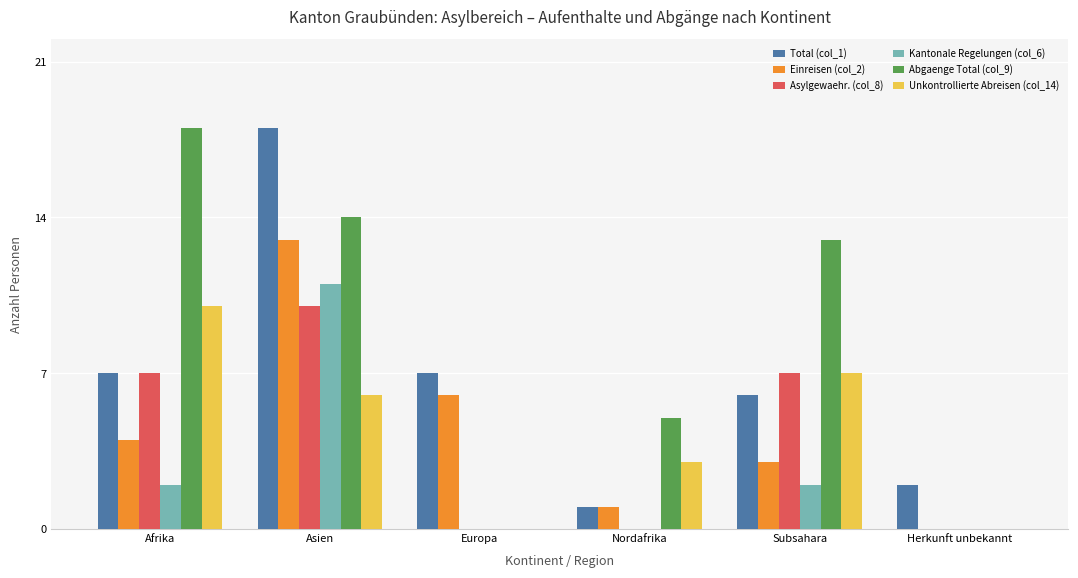

What are all the series names shown in the legend?

Total (col_1), Einreisen (col_2), Asylgewaehr. (col_8), Kantonale Regelungen (col_6), Abgaenge Total (col_9), Unkontrollierte Abreisen (col_14)